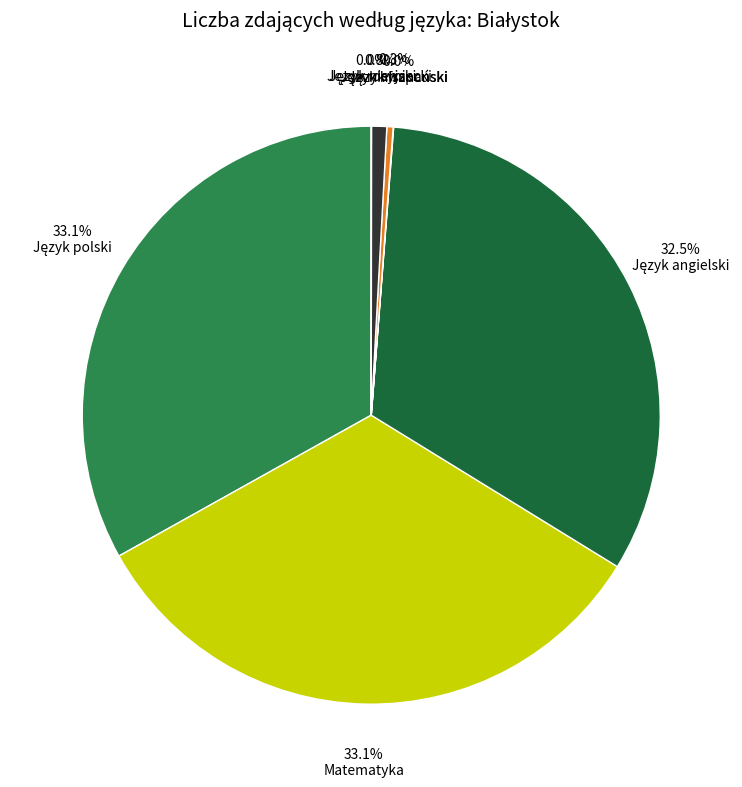

Does any single category account for the majority?

No